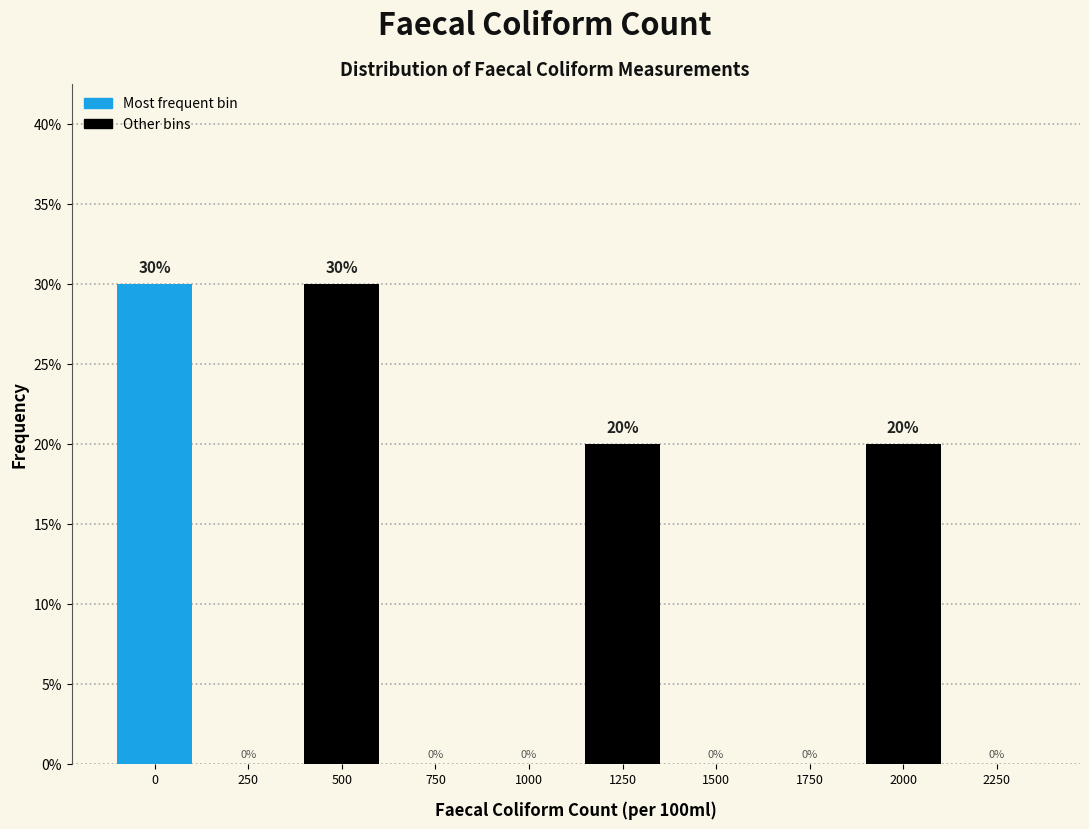

Reading right to left, what are all the values shown in this chart?

2250=0	2000=20	1750=0	1500=0	1250=20	1000=0	750=0	500=30	250=0	0=30